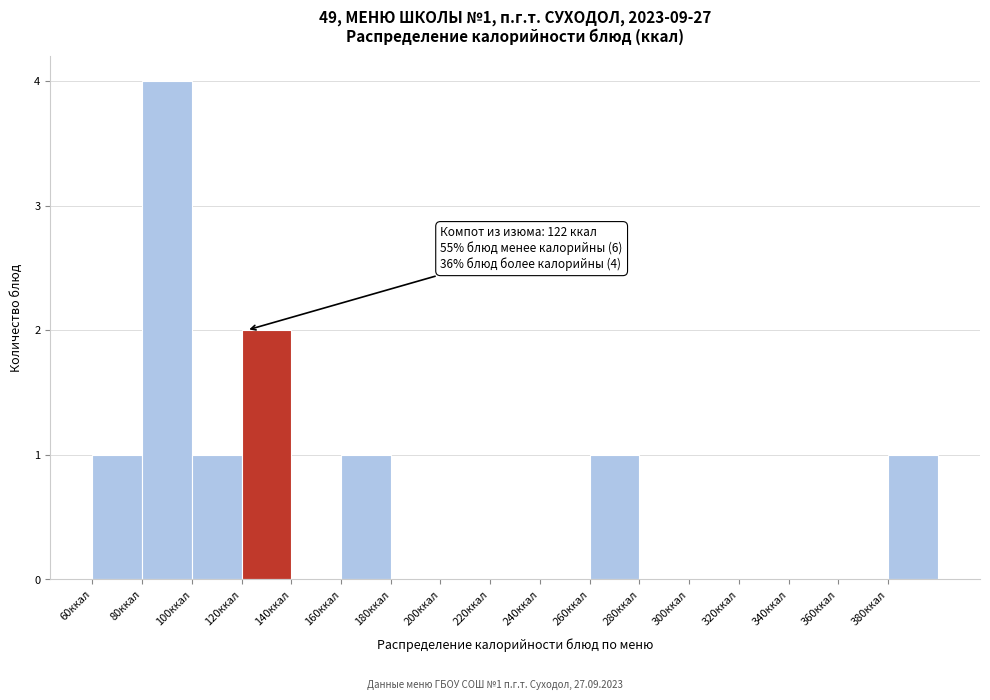

Which range on the x-axis has the tallest bar?

80 to 100